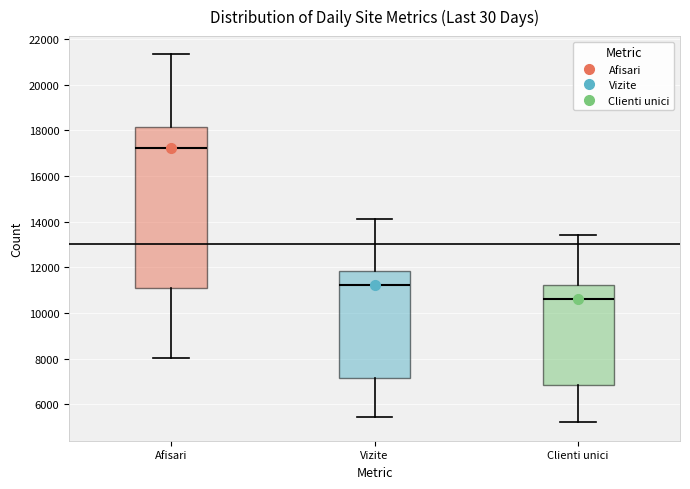

Reading left to right, read every box against the y-axis: the position of its median line, the range the box covers, and the ends of its whiskers. The values are not printed on the chart, so give them approximately, as read against the axis.

Afisari: median 17200, box 11200 to 18200, whiskers 8000 to 21400
Vizite: median 11200, box 7200 to 11800, whiskers 5400 to 14200
Clienti unici: median 10600, box 6800 to 11200, whiskers 5200 to 13400